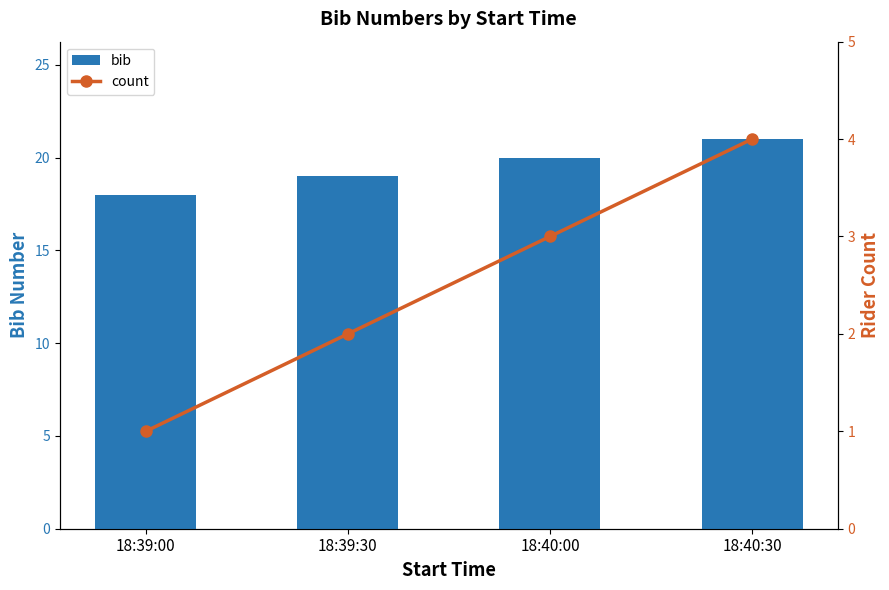

Reading right to left, extract all data points from this chart.

bib: 21	20	19	18
count: 4	3	2	1